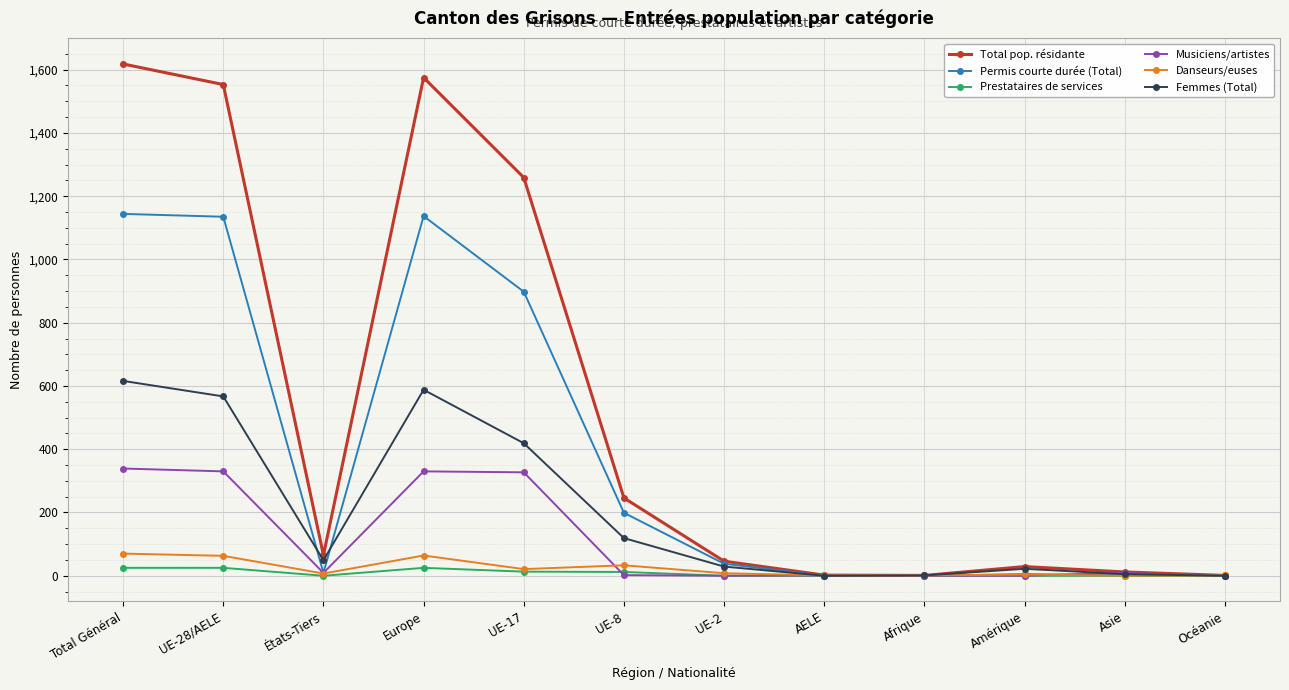

What value does the Permis courte durée (Total) series have at UE-17, to the nearest 100?

900